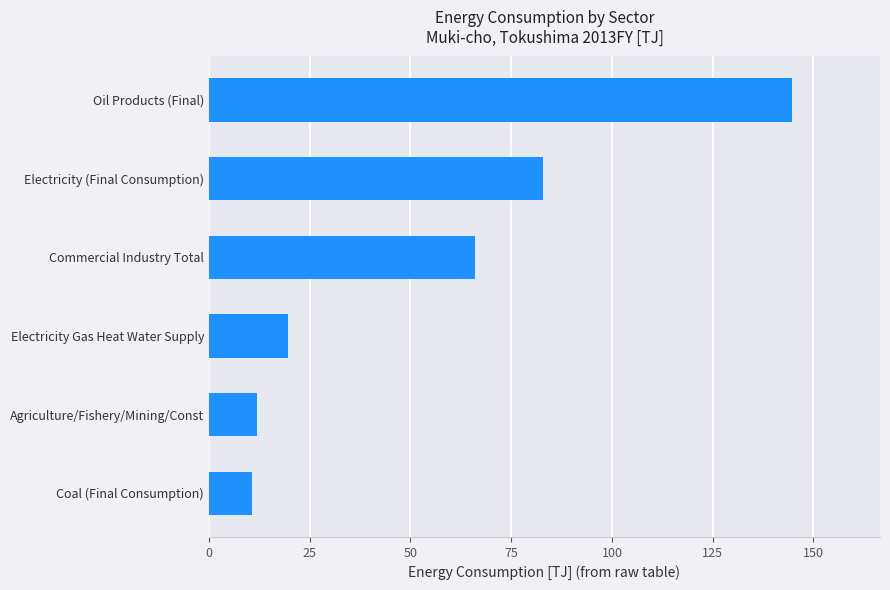

Reading bottom to top, extract all data points from this chart.

Coal (Final Consumption)=10.7	Agriculture/Fishery/Mining/Const=11.8	Electricity Gas Heat Water Supply=19.5	Commercial Industry Total=65.9	Electricity (Final Consumption)=82.8	Oil Products (Final)=144.8